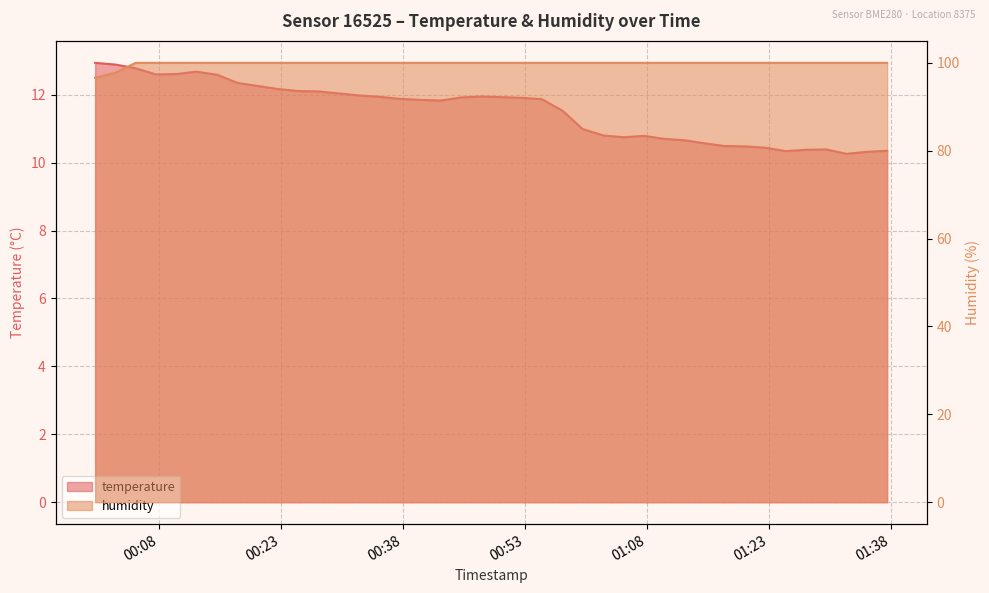

What is the sum of the humidity values at 2023-03-22T00:45:11 and 2023-03-22T01:25:08?

200.0